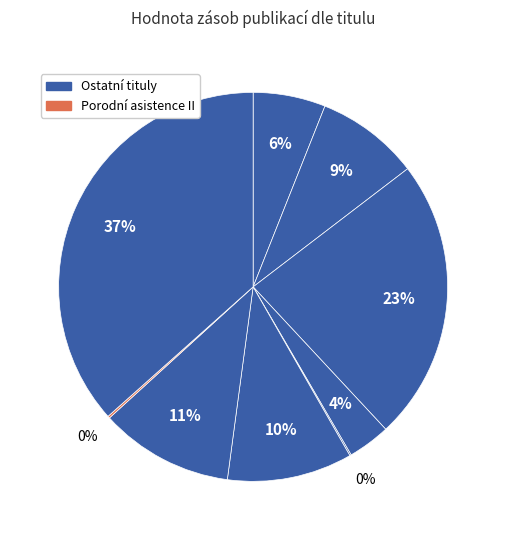

Rank the categories by value from highest to lowest.

Porodnictví pro studenty všeobecného lékařství, Zobrazovací metody pro radiologické asistenty, Porodní asistence I., Výchova k reprodukčnímu zdraví, Fyzika pro zdravotnické obory, Vybrané kapitoly z vnitřního lékařství, Základy obecné a vývojové psychologie, Porodní asistence II, Manažerské účetnictví ve zdravotnictví